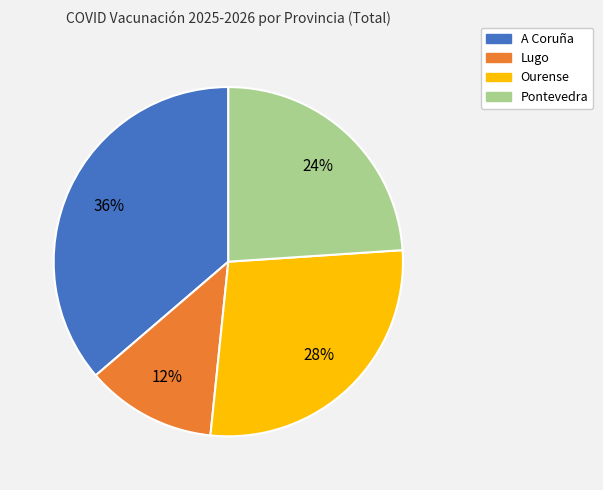

Does Pontevedra account for over 50% of the chart?

No